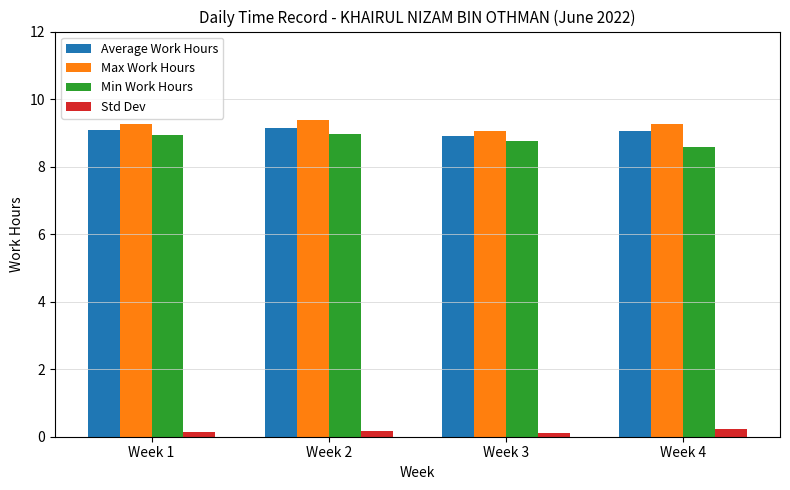

What is the maximum value shown in the chart?

9.4